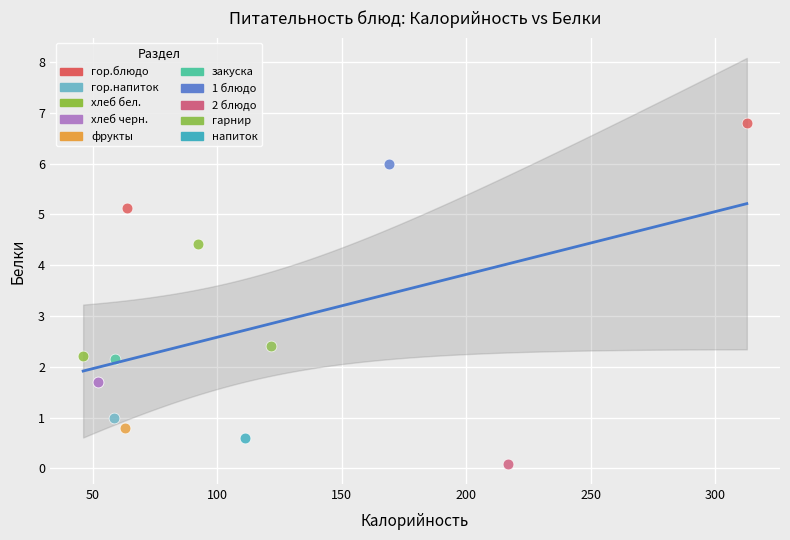

Which series reaches the minimum Y coordinate?

2 блюдо